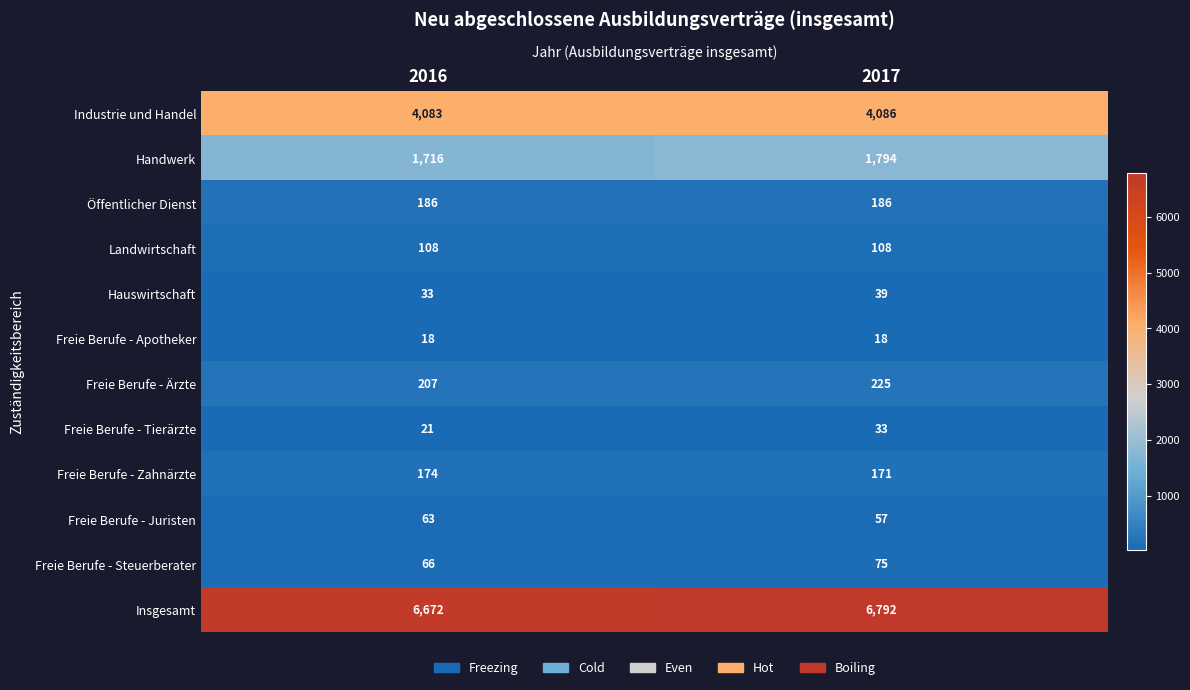

Is the value of Freie Berufe - Zahnärzte at 2016 greater than the value of Insgesamt at 2017?

No